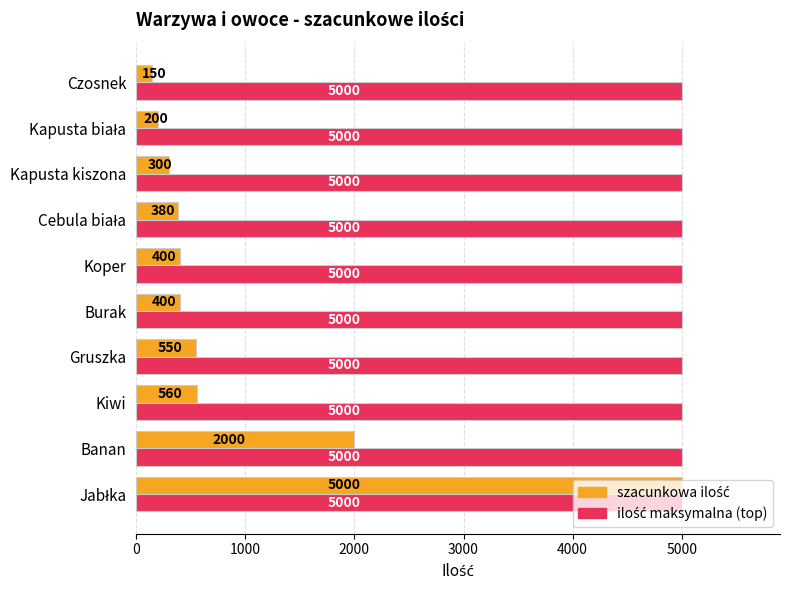

At how many categories does at least one series exceed 587?

10